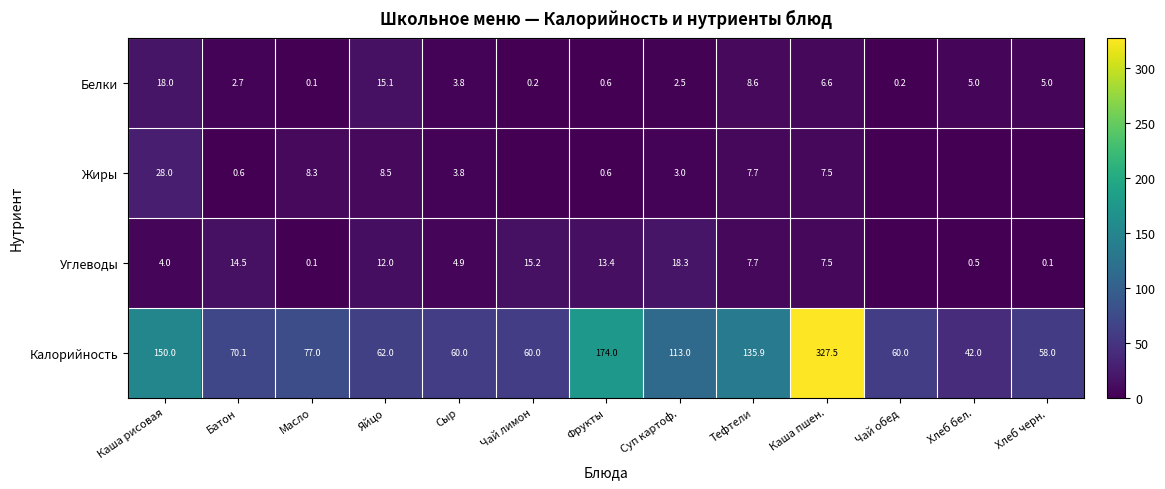

Which category has the lowest value across all series?

Чай лимон